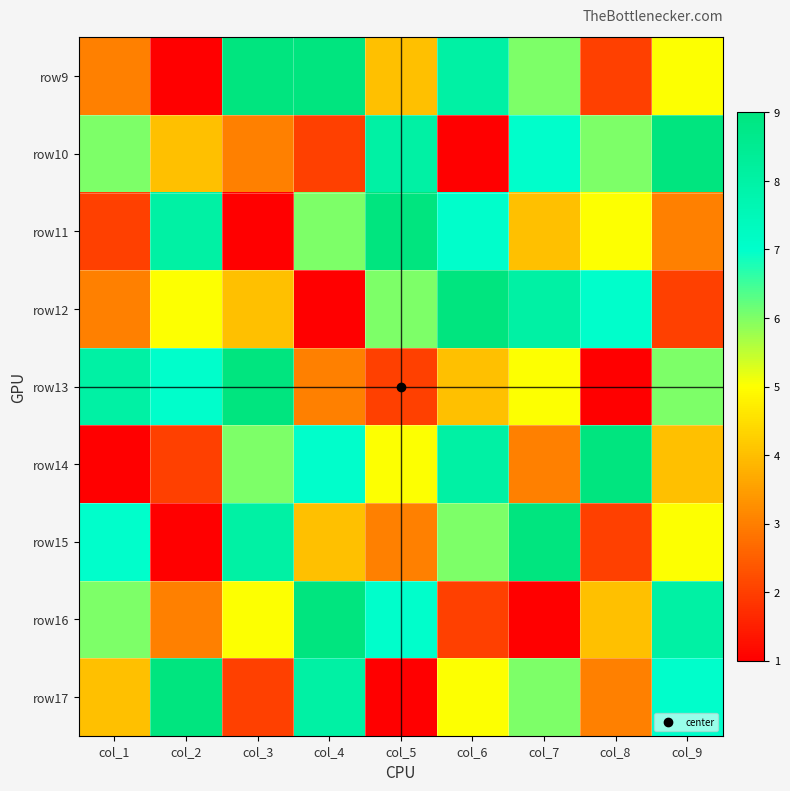

Which category has the lowest value across all series?

col_2